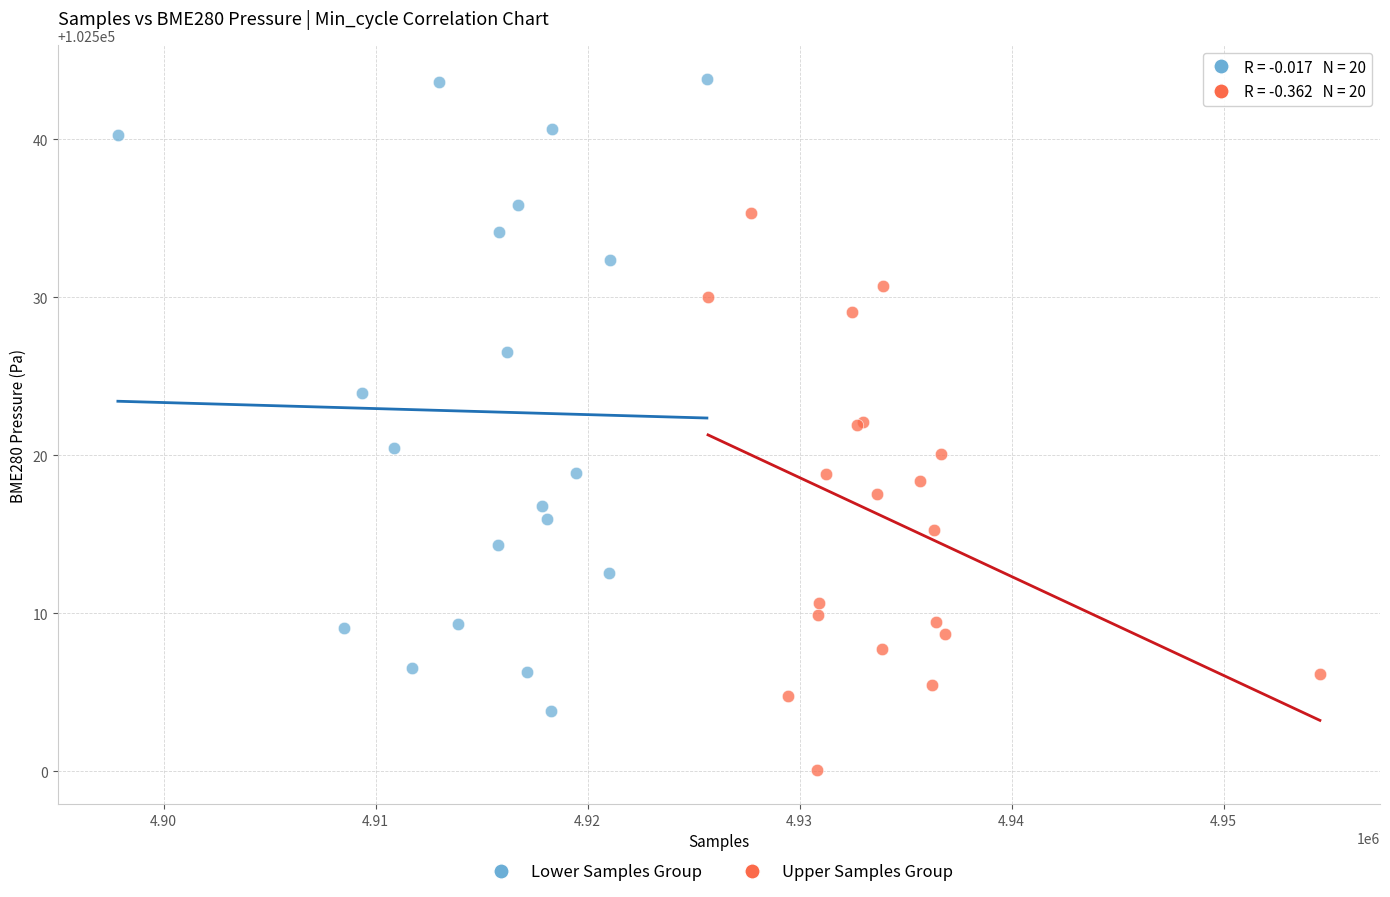

Which series contains the lowest Y value?

Upper Samples Group